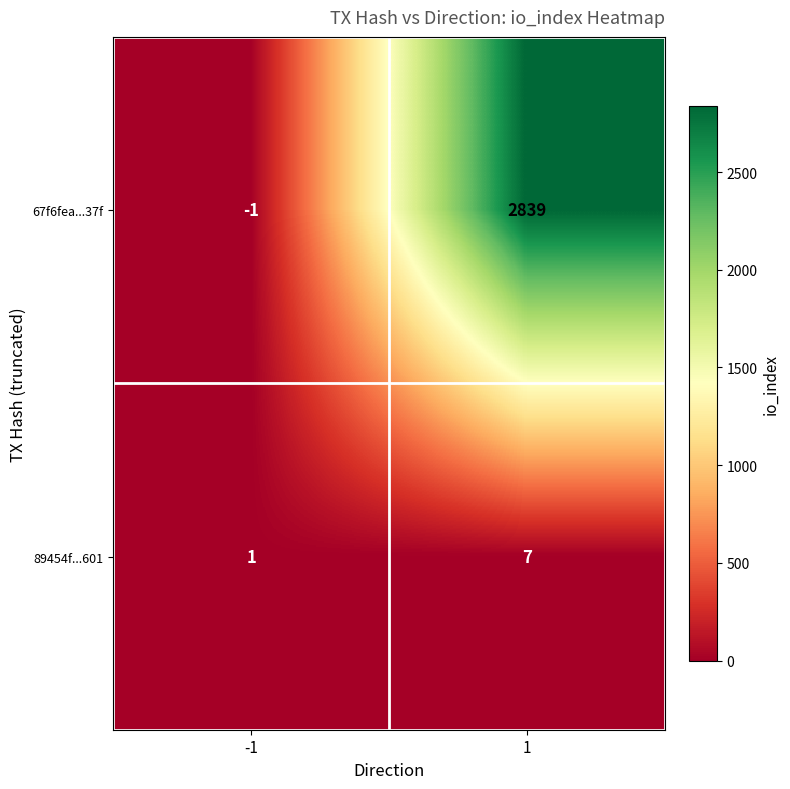

Reading left to right, list all the values displayed in this chart.

67f6fea...37f: -1=-1	1=2839
89454f...601: -1=1	1=7